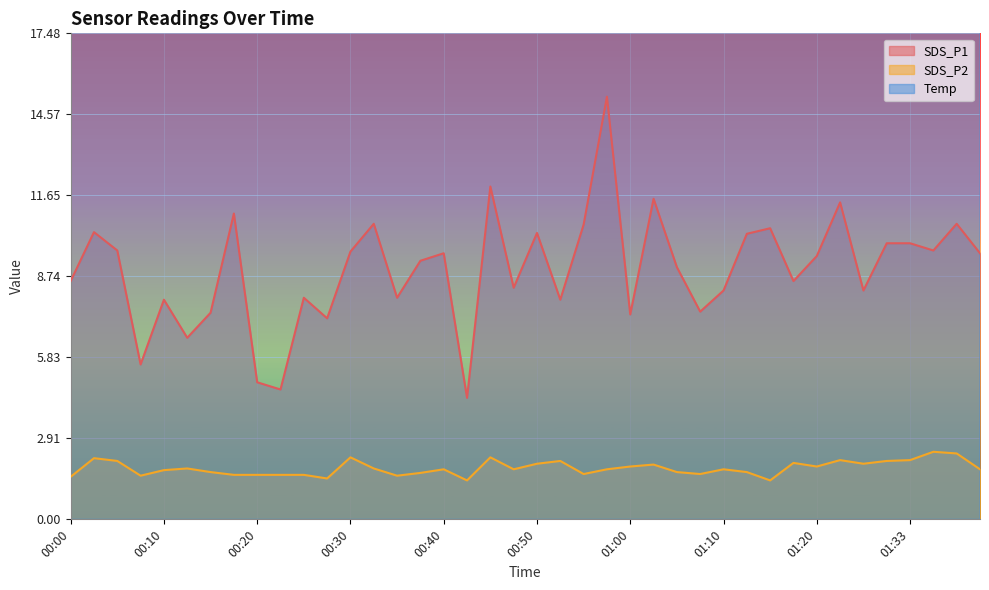

Which series has the largest total across all categories?

Temp